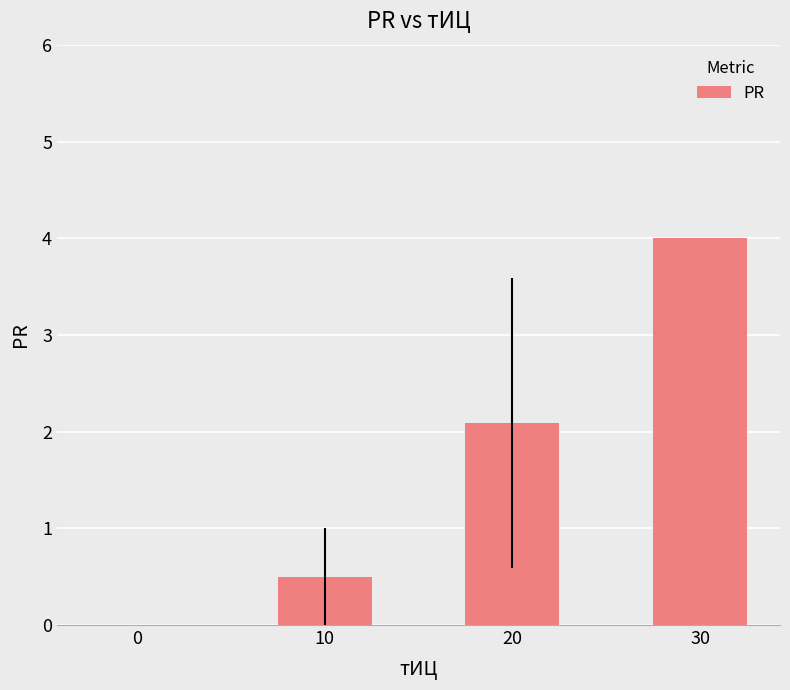

Read the value at 30.

4.0